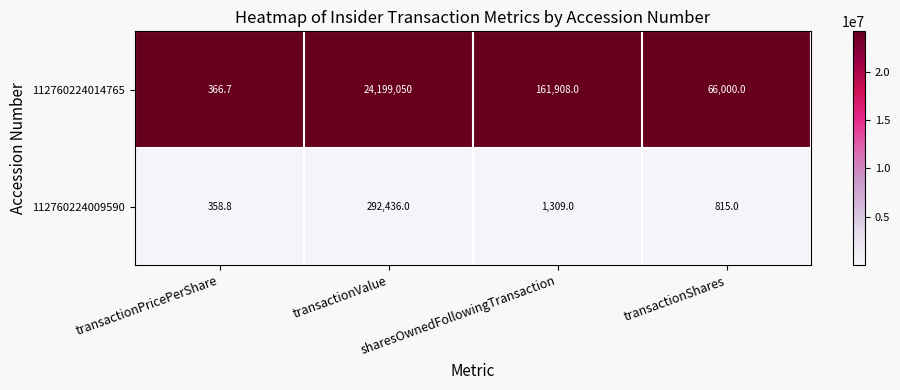

At which label does 112760224014765 reach its minimum?

transactionPricePerShare